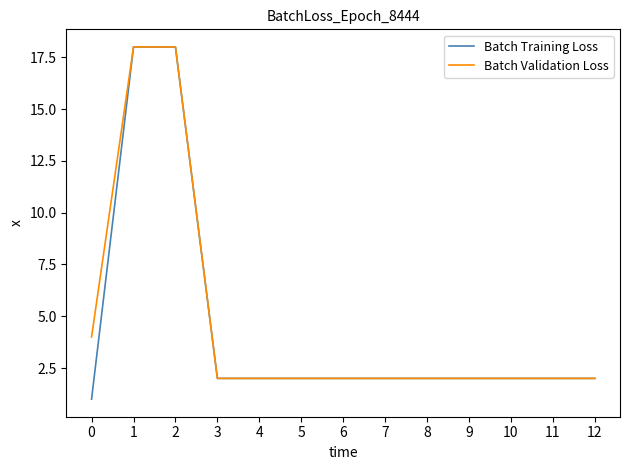

What is the total value across all series at 8?

4